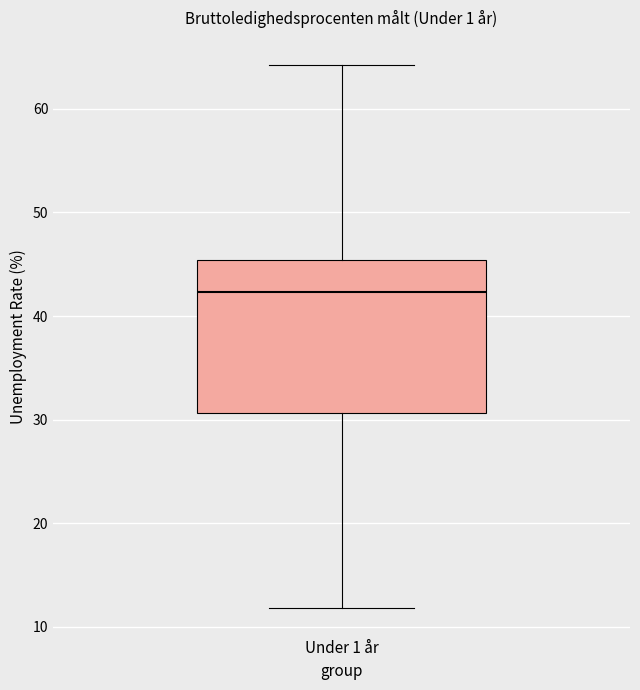

Where does the lower whisker of the box for Under 1 år end on the y-axis? The values are not printed on the chart, so give them approximately, as read against the axis.

12